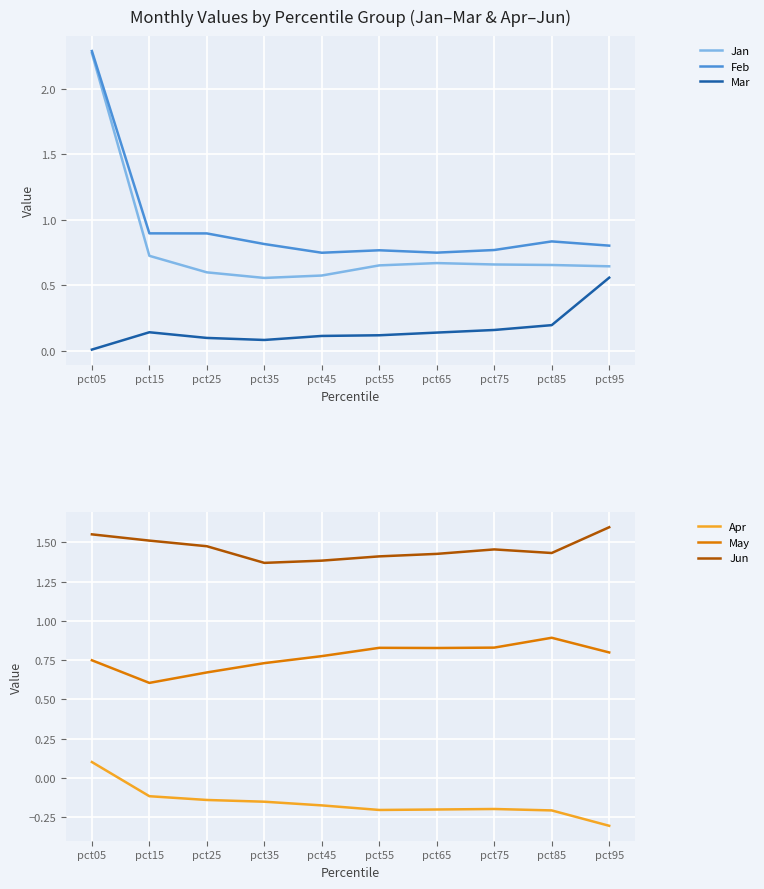

At which category is the sum across all series the highest?

pct05